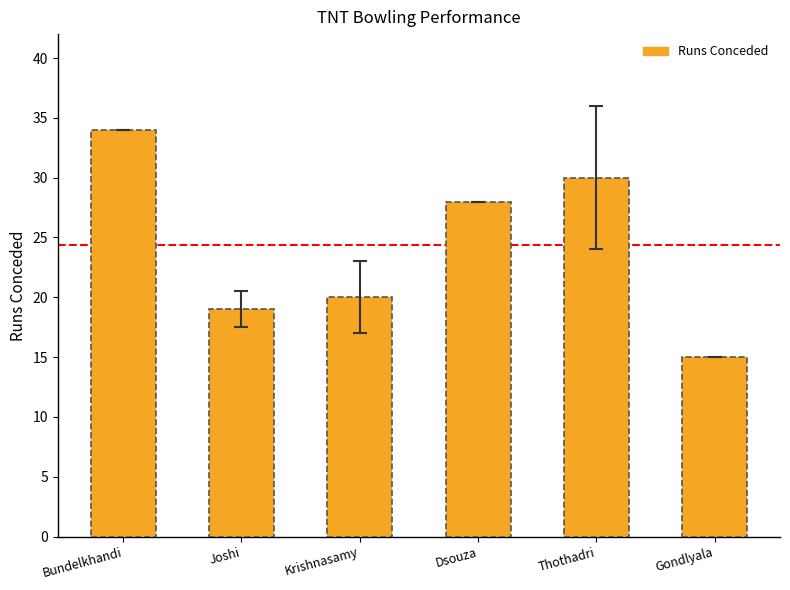

Which category has the highest value across all series?

Bundelkhandi